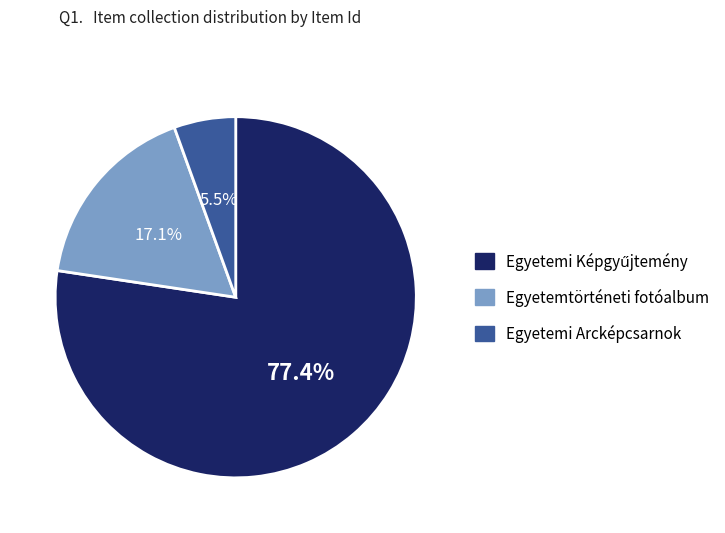

Is there a majority slice in this chart?

Yes